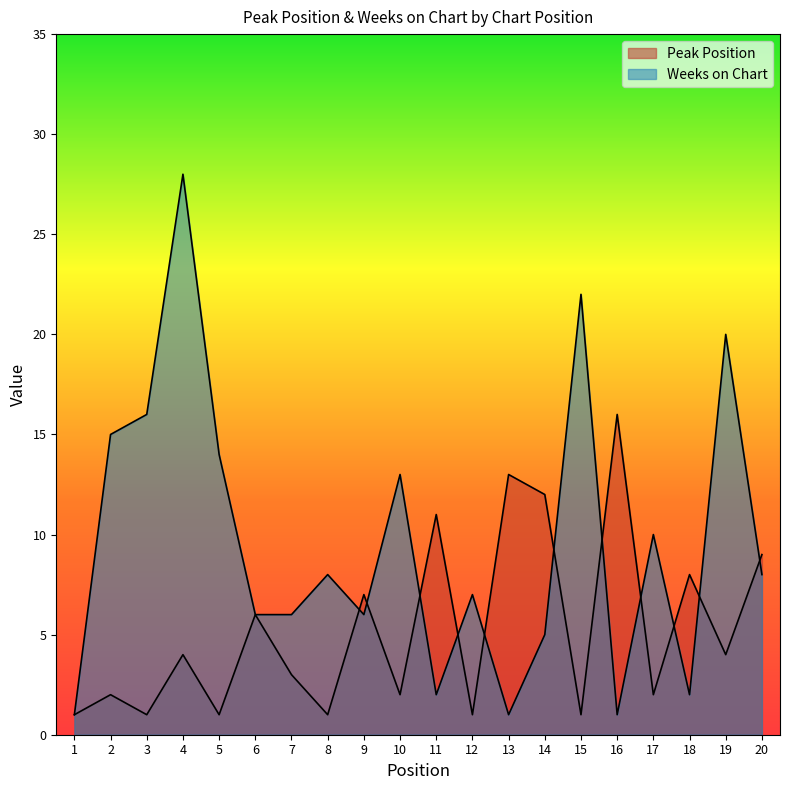

Where do Weeks on Chart and Peak Position first cross each other?

8 and 9